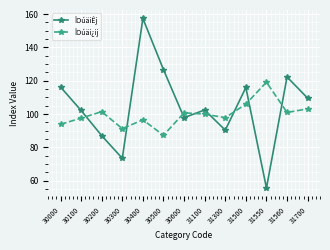

What is the difference between the maximum and minimum values in the ÎOúäi¿ij series?

31.9